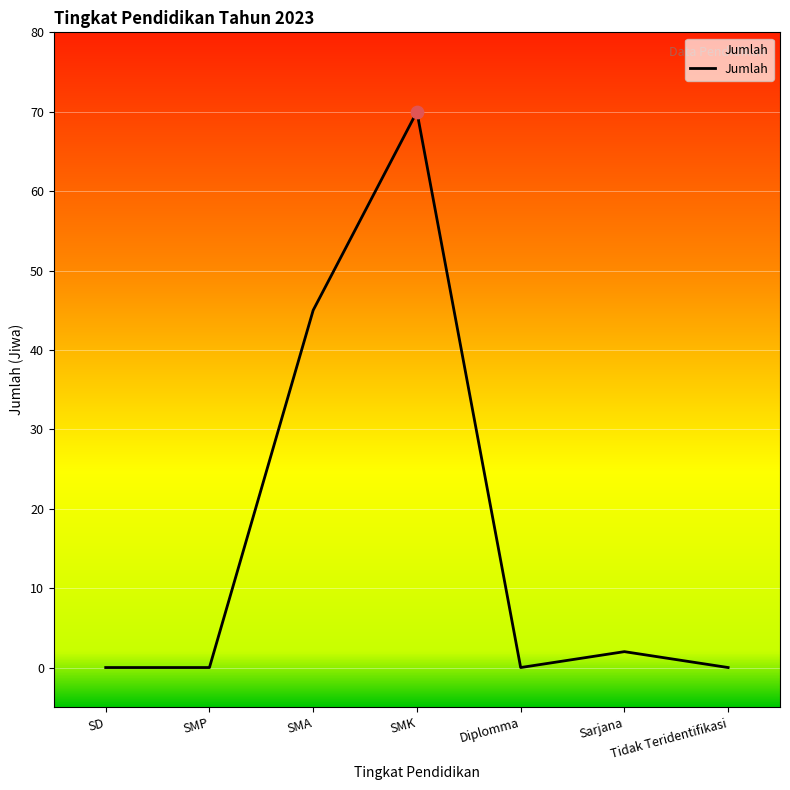

Between Sarjana and SD, which is larger?

Sarjana